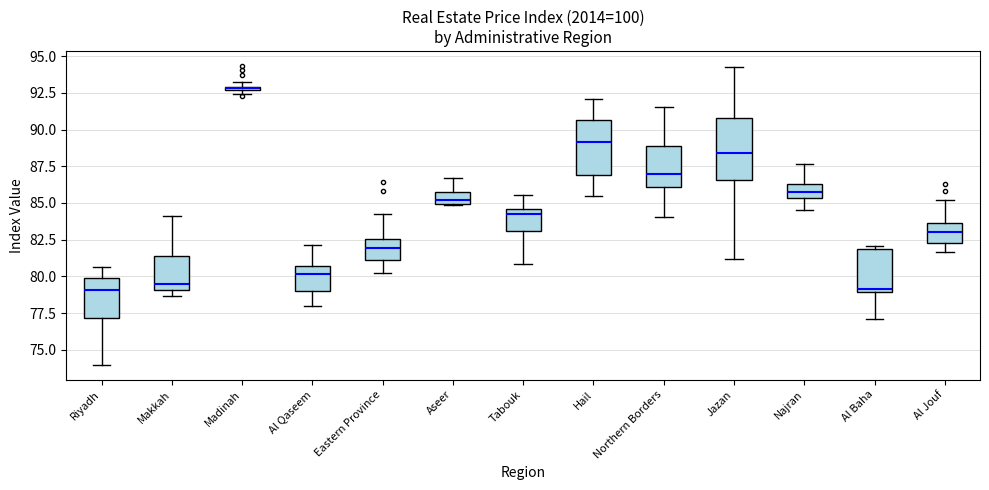

Where is the lower edge of the box for Madinah on the y-axis? The values are not printed on the chart, so give them approximately, as read against the axis.

92.5